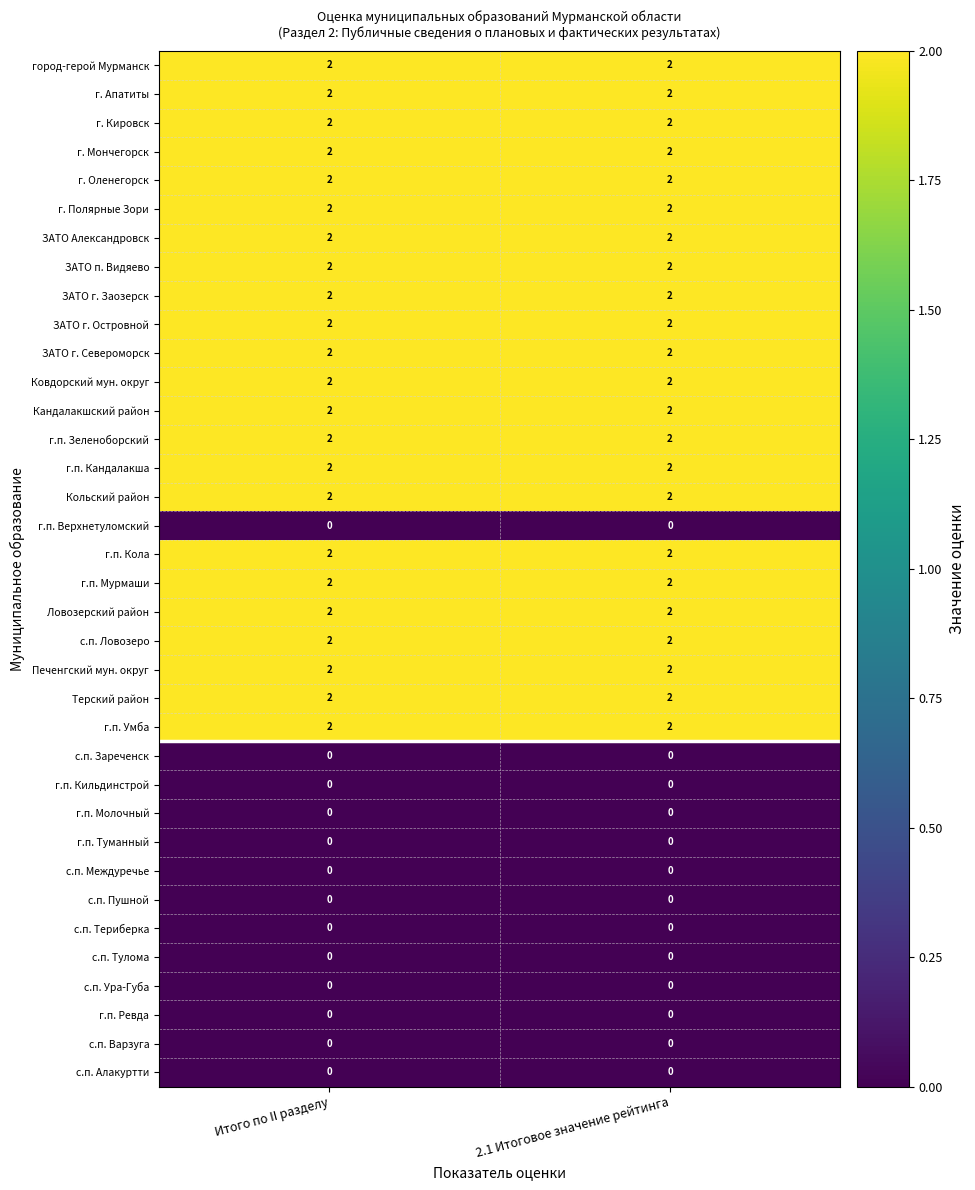

What is the total value across all series at 2.1 Итоговое значение рейтинга?

46